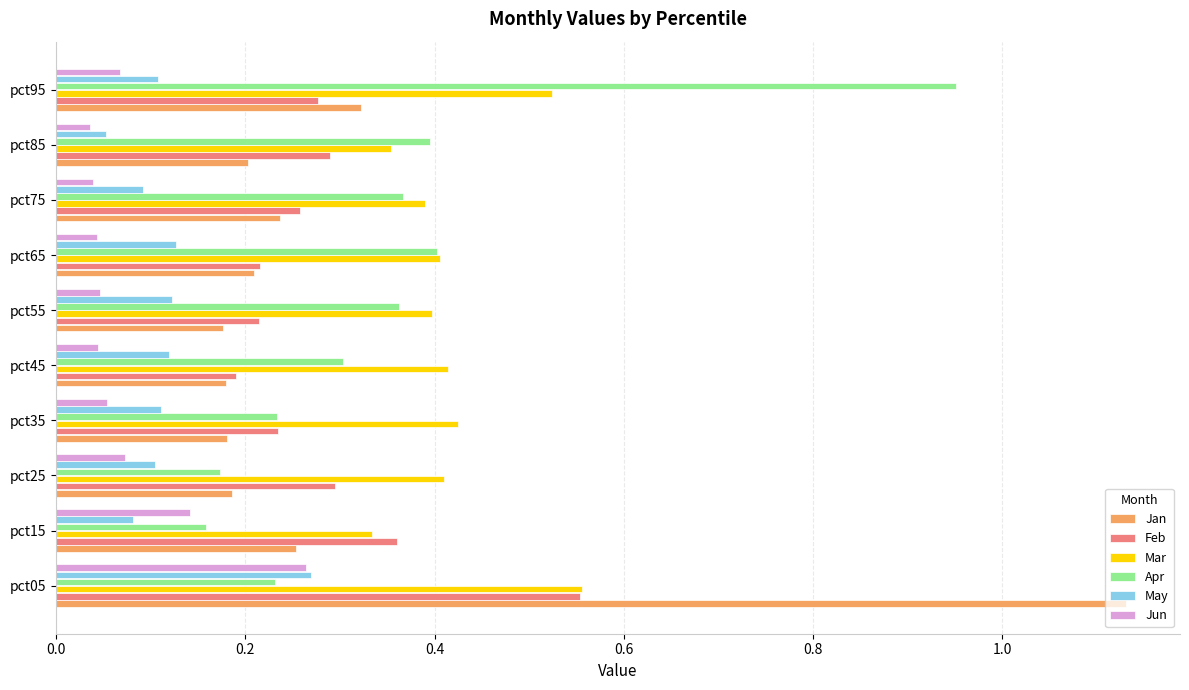

Which label corresponds to the largest value in the chart?

pct05